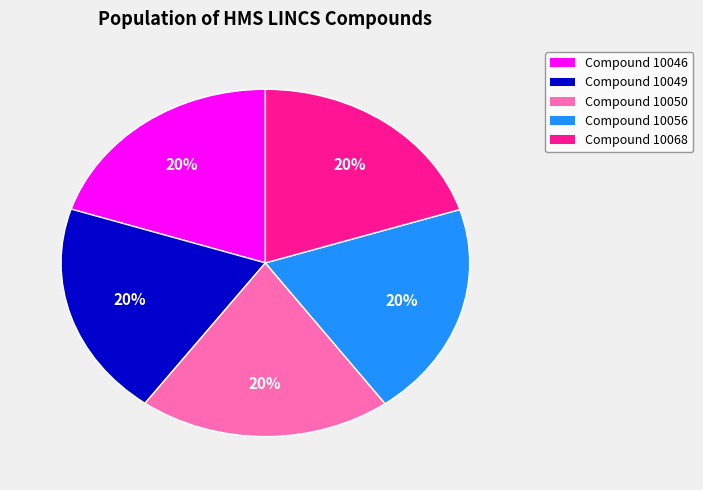

Do Compound 10050 and Compound 10056 together represent more than half of the pie?

No